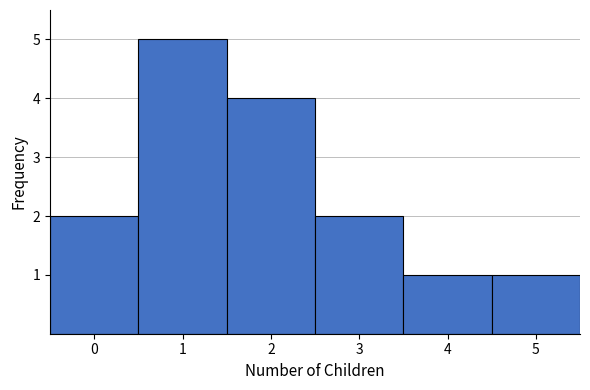

What is the height of the bar covering 4.5 to 5.5 on the x-axis? The values are not printed on the chart, so give them approximately, as read against the axis.

1